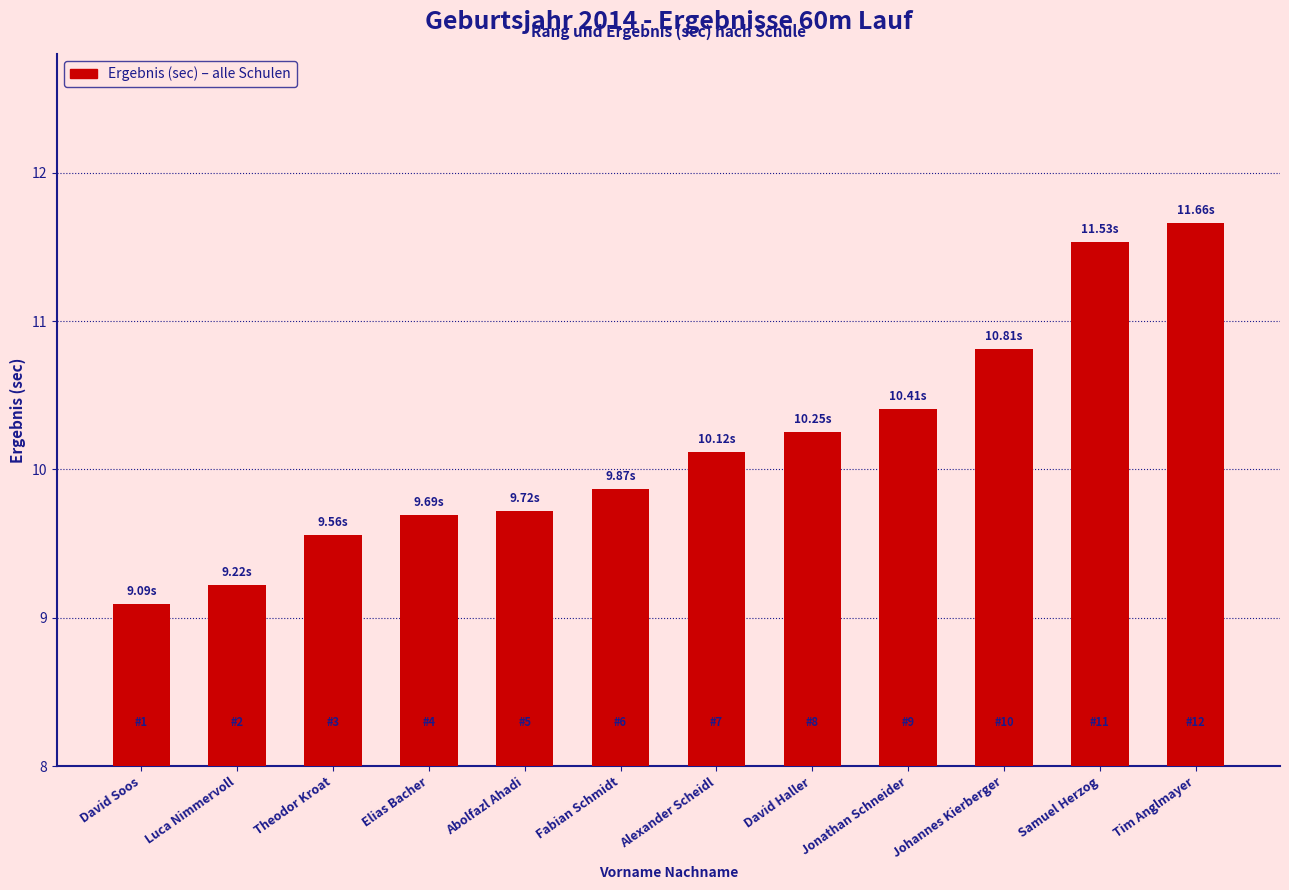

Which has a higher value, Abolfazl Ahadi or Fabian Schmidt?

Fabian Schmidt